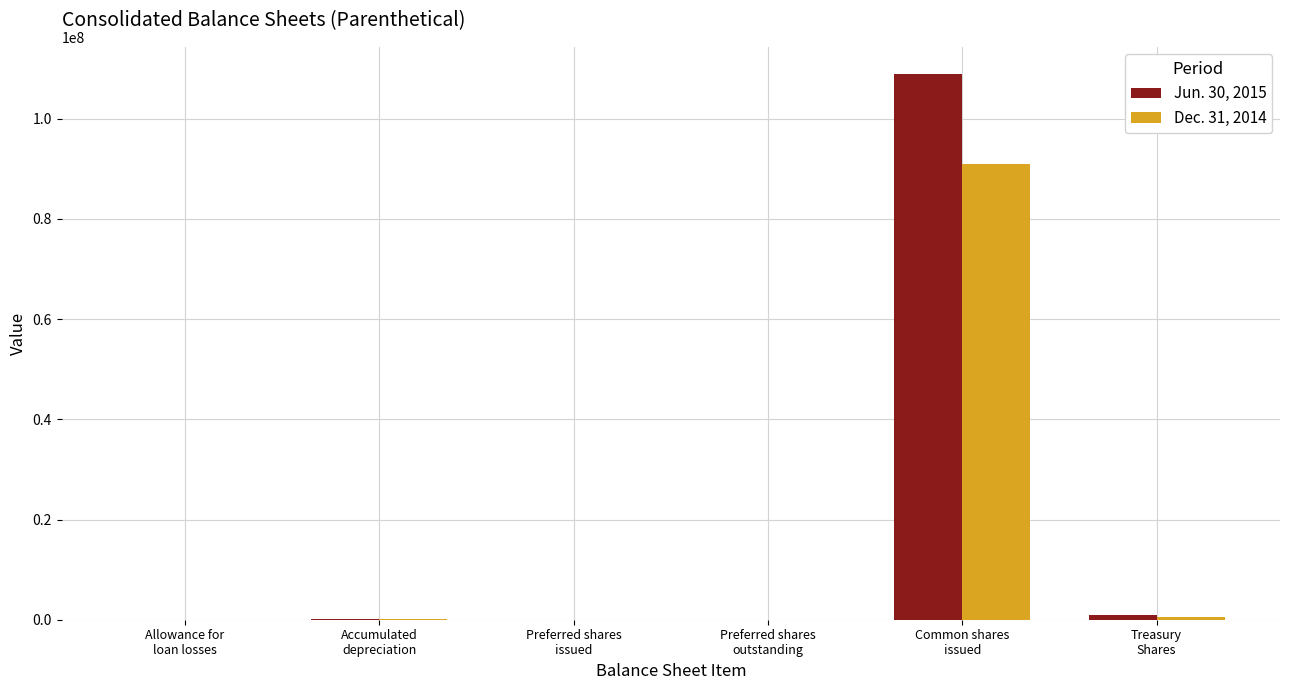

What is the approximate value of Jun. 30, 2015 at Treasury
Shares, to the nearest 50?

858000